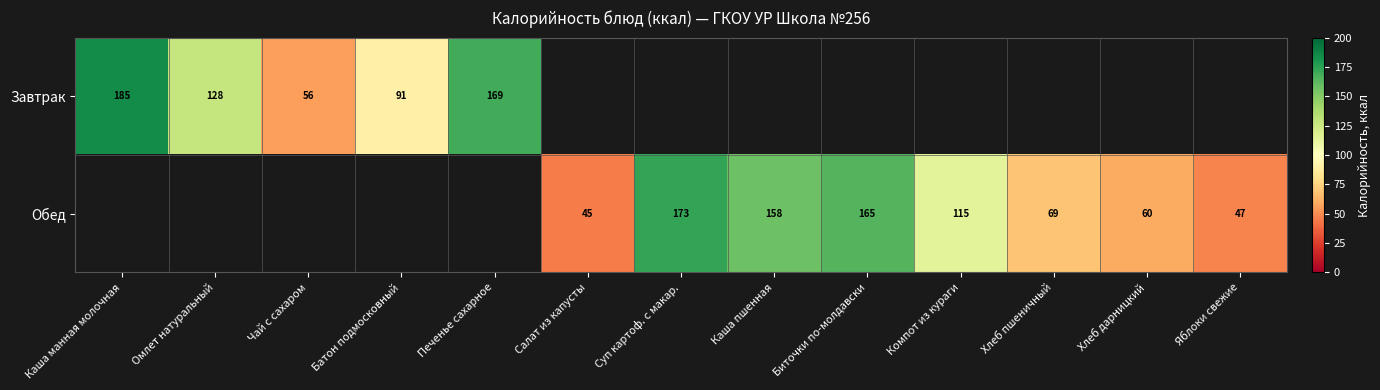

True or false: Обед has a value of 61 at Суп картоф. с макар..

False